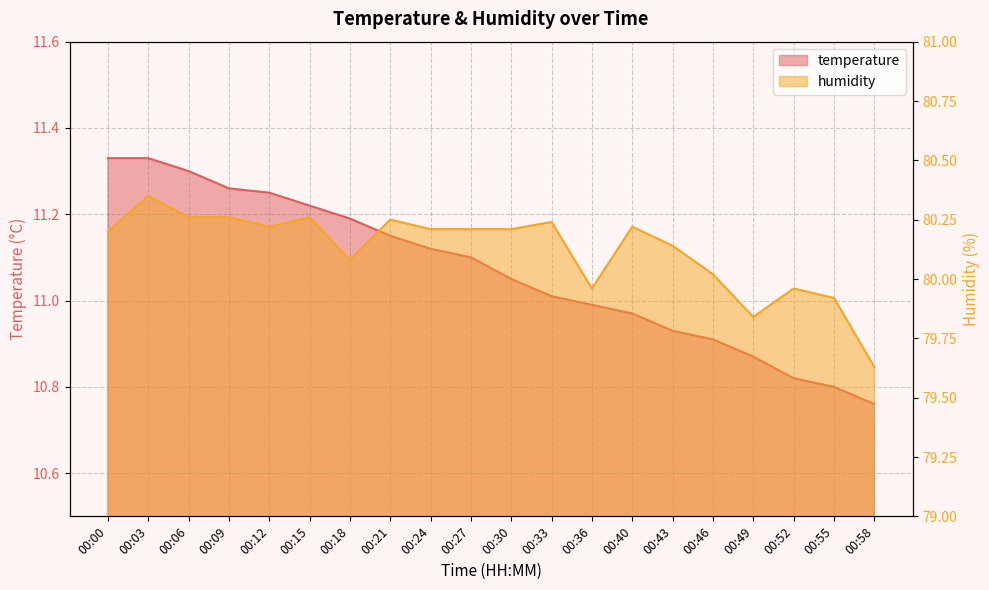

What is the difference between the highest and lowest values at 00:12?

69.0